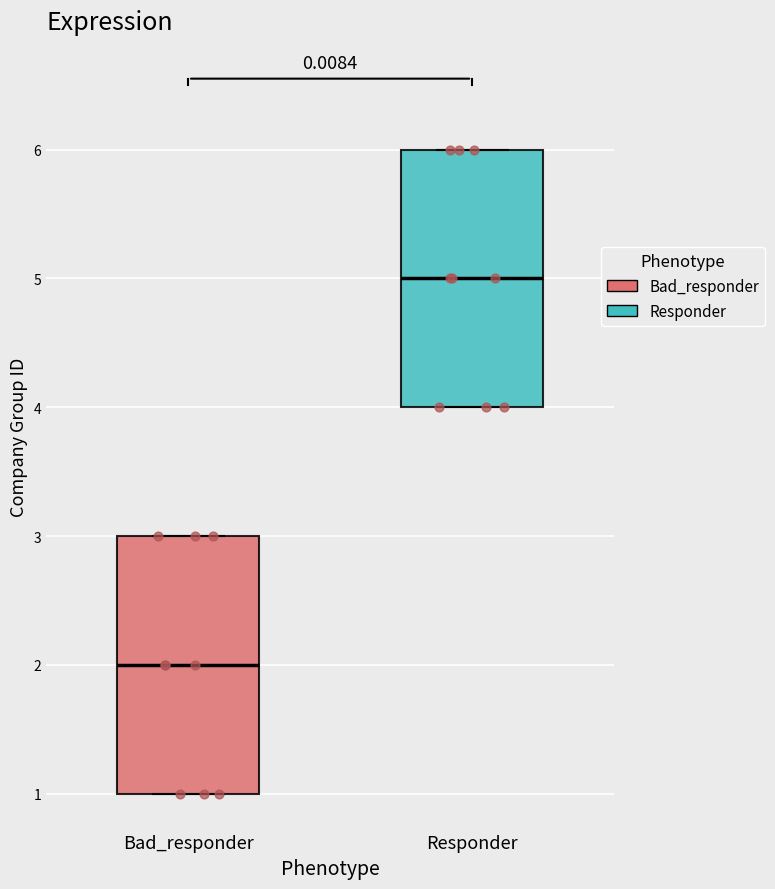

Which box's median line is the lowest?

Bad_responder